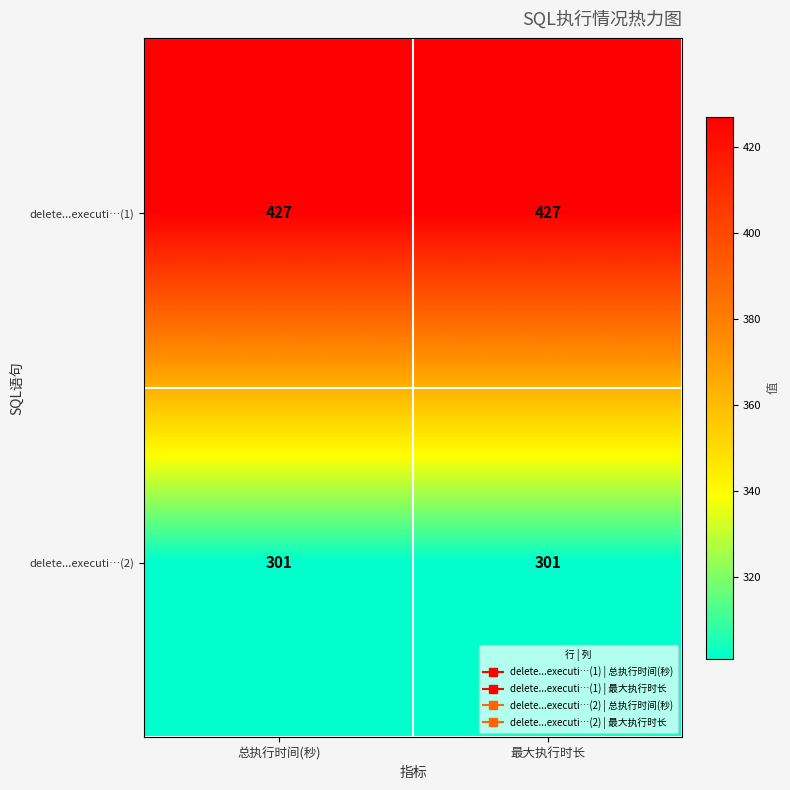

How many categories are shown in the chart?

2